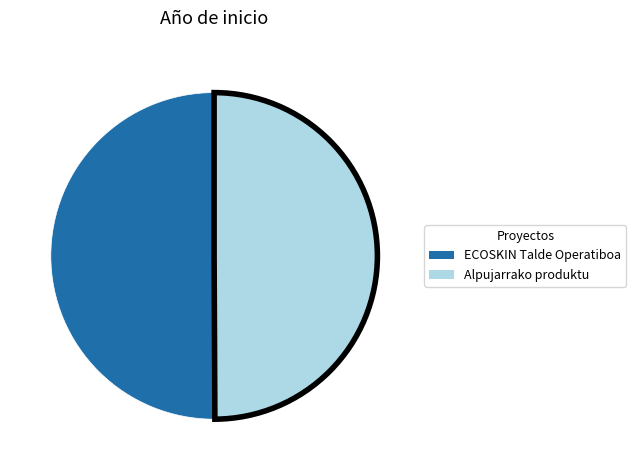

How many segments does this pie chart have?

2